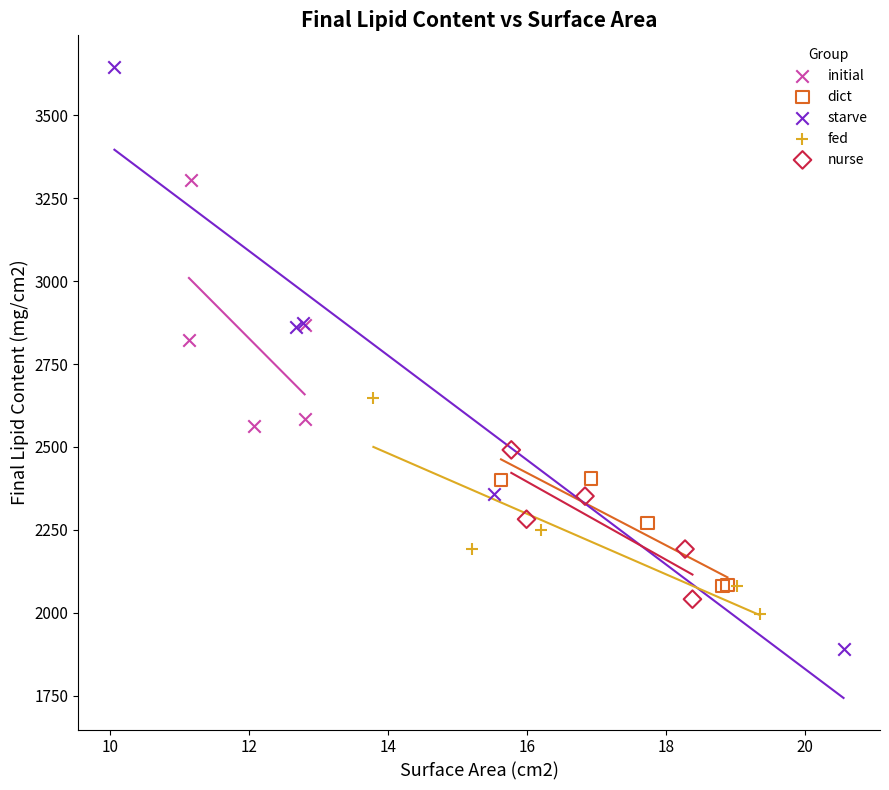

Which series contains the lowest Y value?

starve